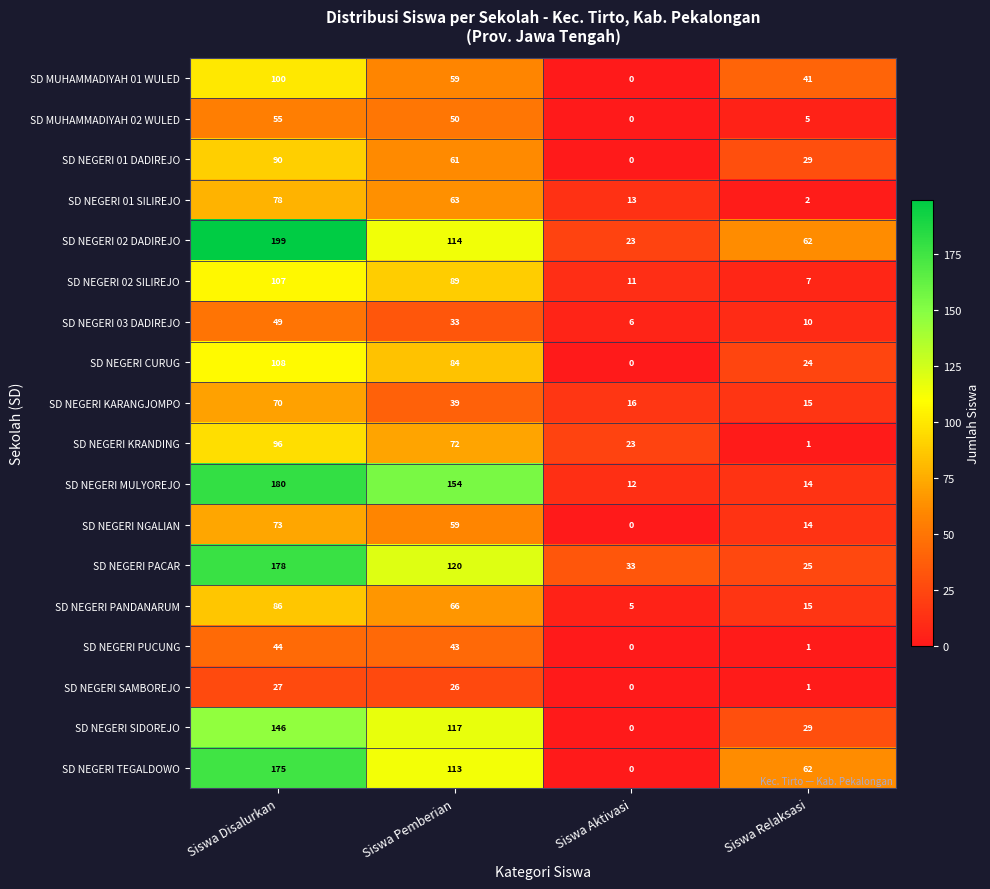

Is it true that SD MUHAMMADIYAH 01 WULED equals 41 at Siswa Relaksasi?

True